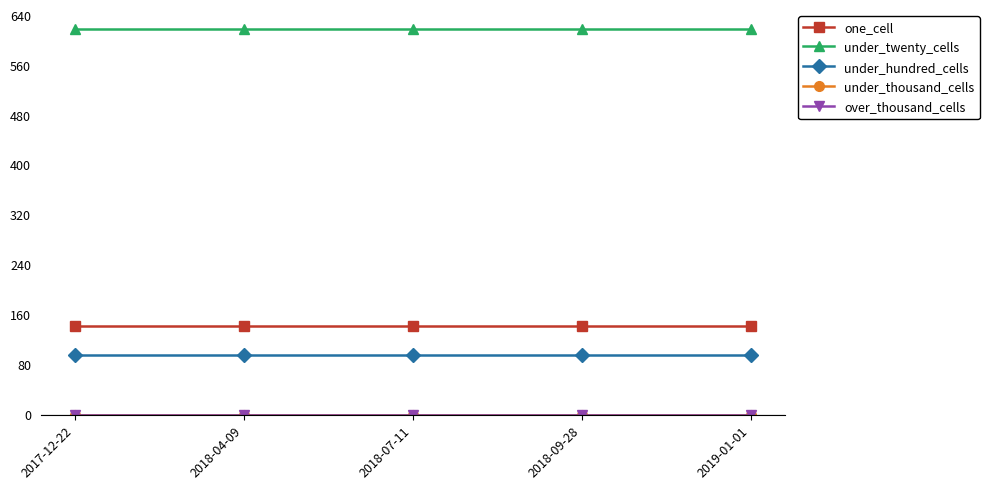

Is this an area chart (filled region under the line)?

No